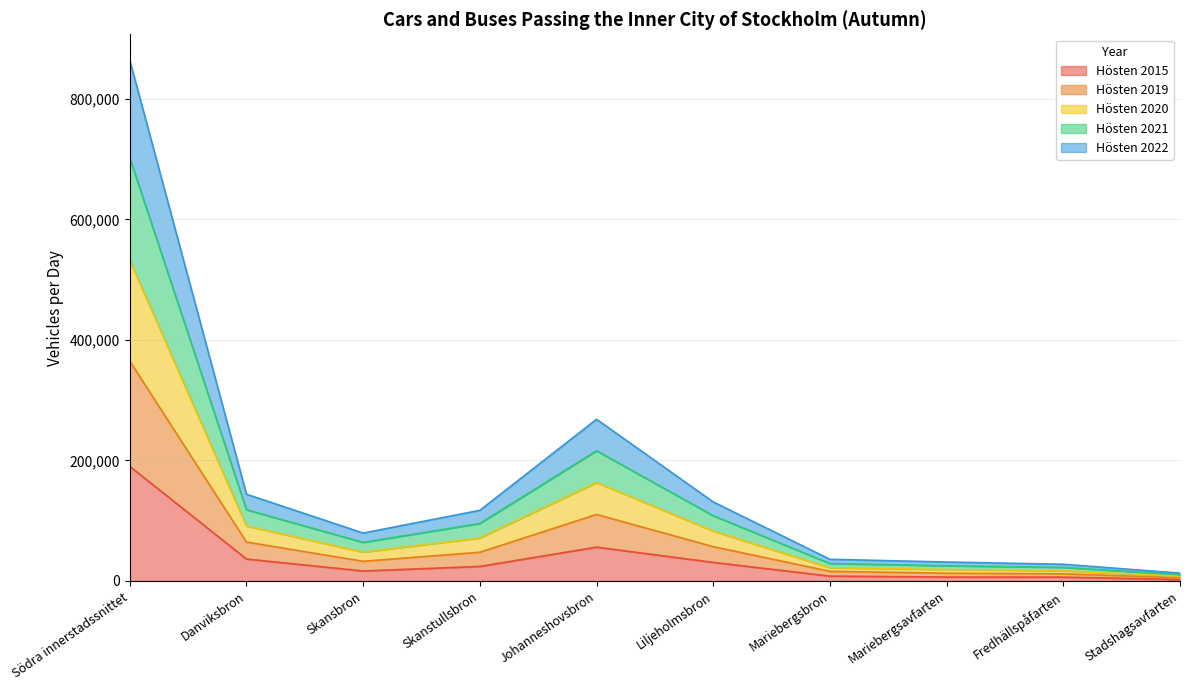

At which label does Hösten 2022 reach its minimum?

Stadshagsavfarten